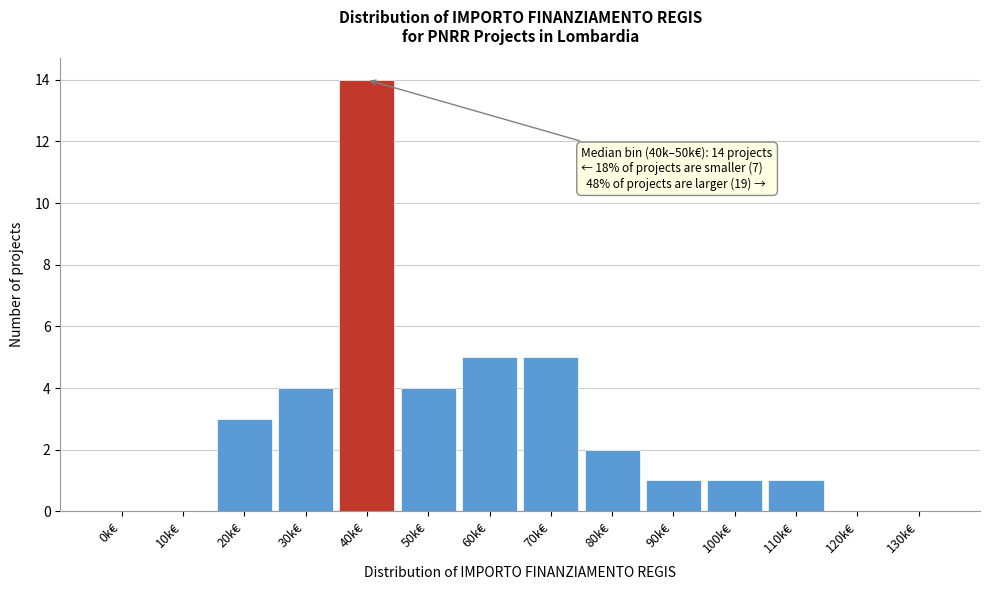

Reading left to right, extract all data points from this chart.

0k€=0	10k€=0	20k€=3	30k€=4	40k€=14	50k€=4	60k€=5	70k€=5	80k€=2	90k€=1	100k€=1	110k€=1	120k€=0	130k€=0